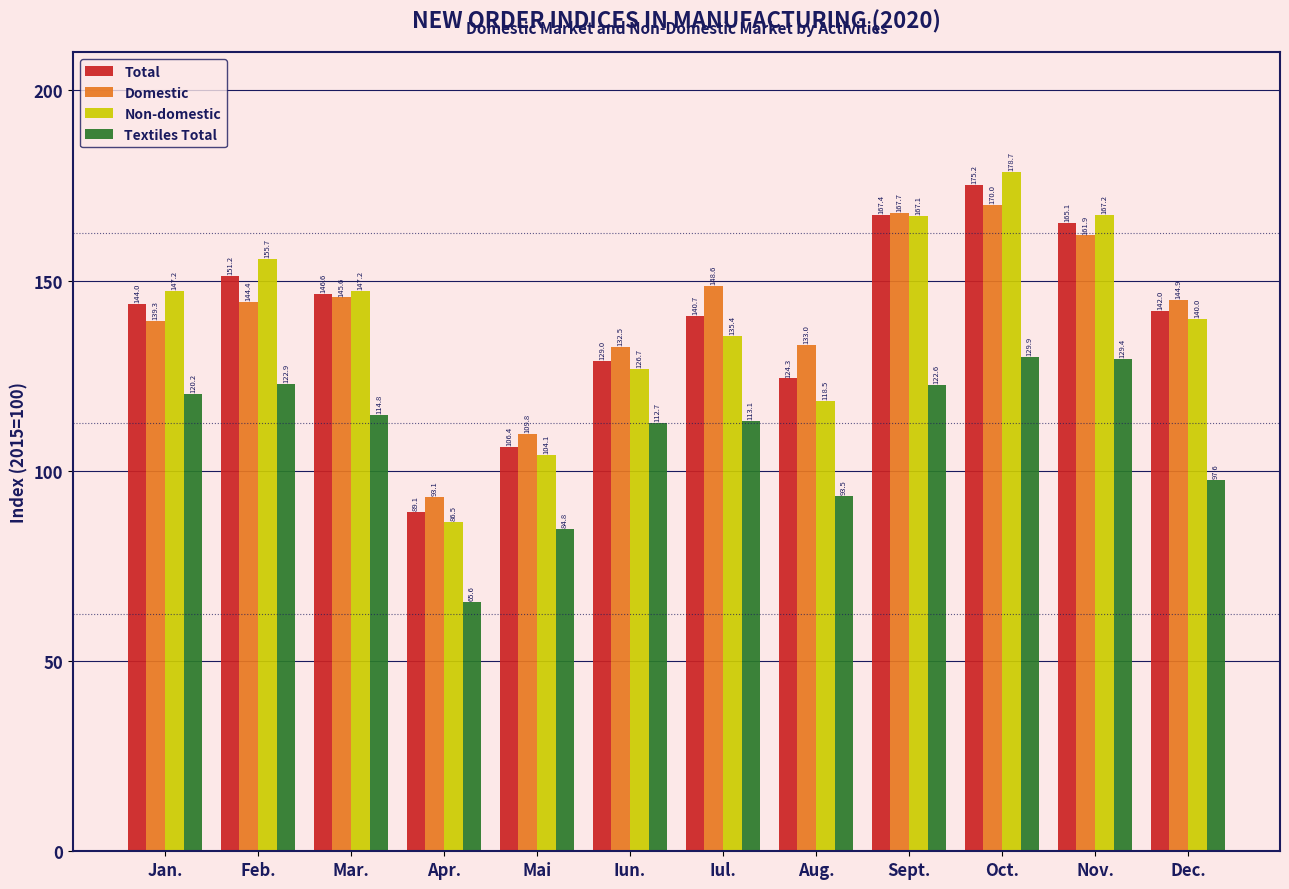

What position from the left is Aug.?

8